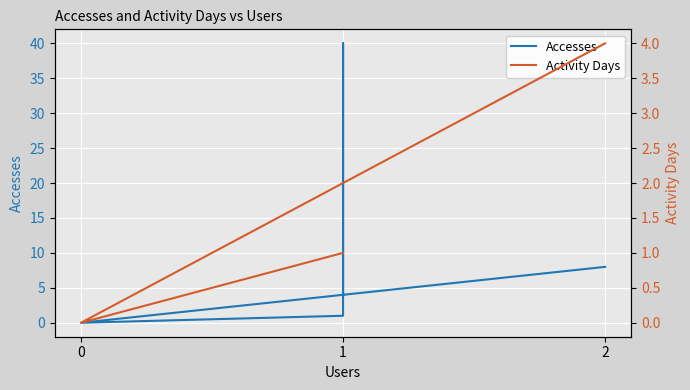

True or false: Activity Days and Accesses intersect in this chart.

False